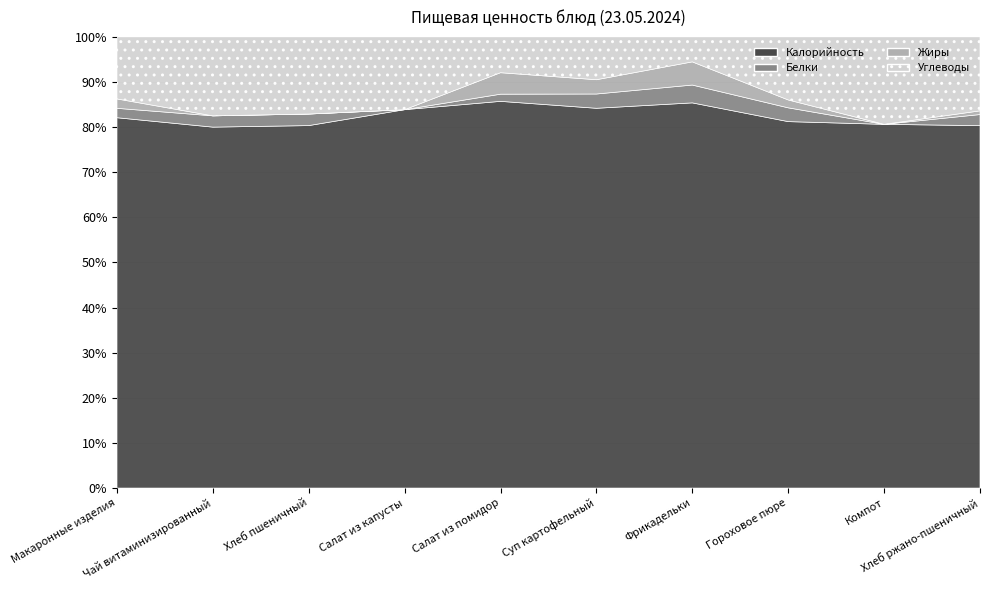

Reading left to right, extract all data points from this chart.

Калорийность: Макаронные изделия=197	Чай витаминизированный=32	Хлеб пшеничный=94	Салат из капусты=26	Салат из помидор=54	Суп картофельный=133	Фрикадельки=216	Гороховое пюре=186	Компот=104	Хлеб ржано-пшеничный=98
Белки: Макаронные изделия=5	Чай витаминизированный=1	Хлеб пшеничный=3	Салат из капусты=0	Салат из помидор=1	Суп картофельный=5	Фрикадельки=10	Гороховое пюре=7	Компот=0	Хлеб ржано-пшеничный=3
Жиры: Макаронные изделия=5	Чай витаминизированный=0	Хлеб пшеничный=0	Салат из капусты=0	Салат из помидор=3	Суп картофельный=5	Фрикадельки=13	Гороховое пюре=4	Компот=0	Хлеб ржано-пшеничный=1
Углеводы: Макаронные изделия=33	Чай витаминизированный=7	Хлеб пшеничный=20	Салат из капусты=5	Салат из помидор=5	Суп картофельный=15	Фрикадельки=14	Гороховое пюре=32	Компот=25	Хлеб ржано-пшеничный=20